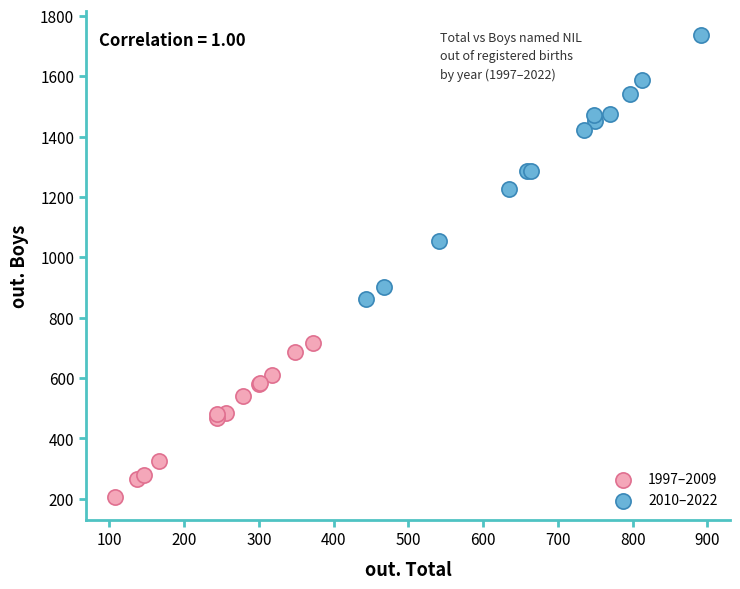

Which series contains the lowest Y value?

1997–2009